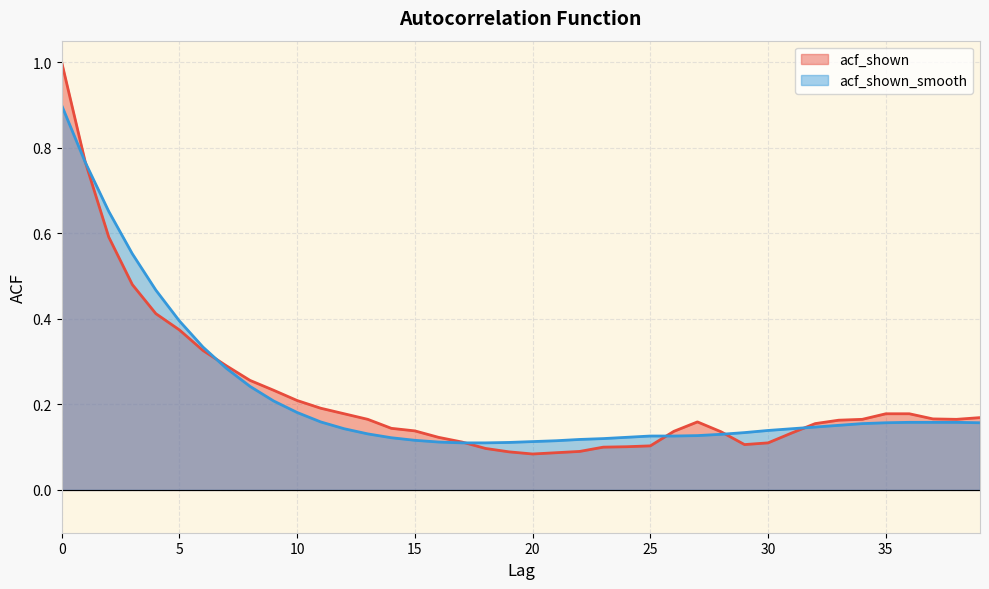

Does the chart display data point markers on the line(s)?

No